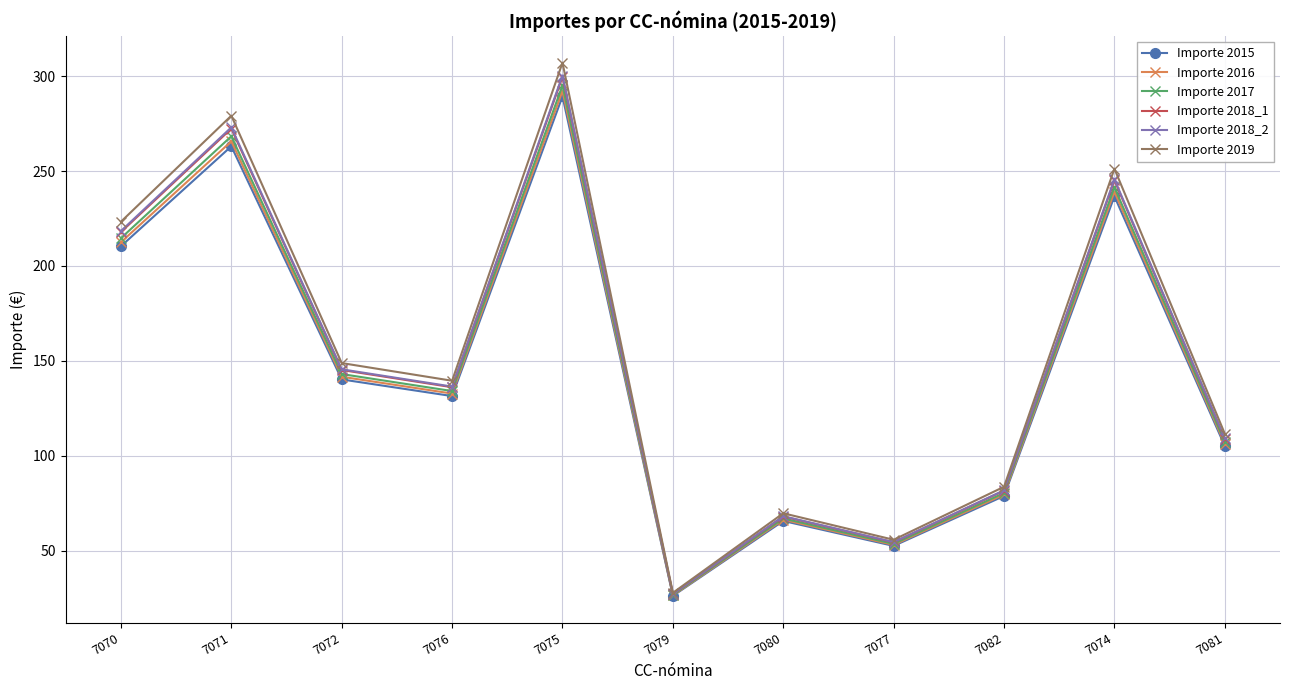

Which series has the largest total across all categories?

Importe 2019